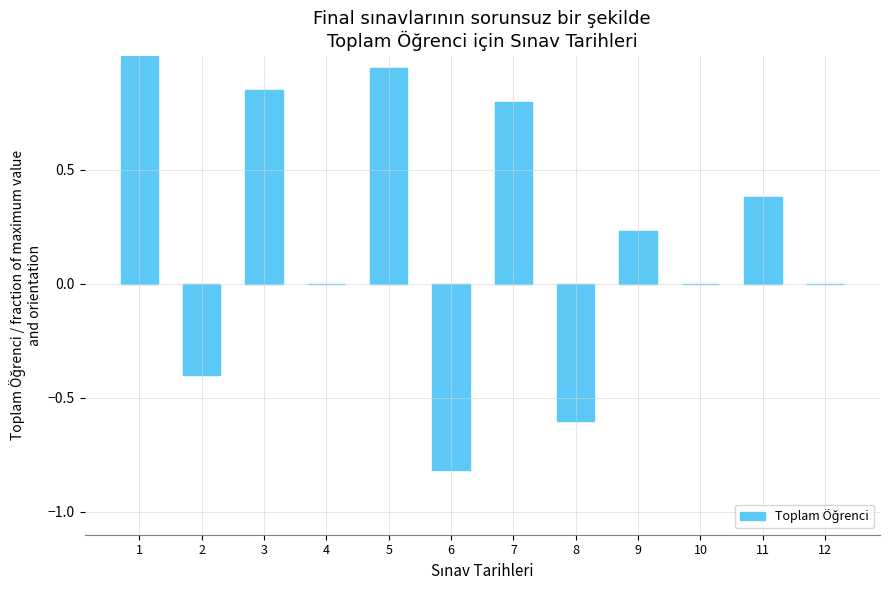

Between 3 and 8, which is larger?

3